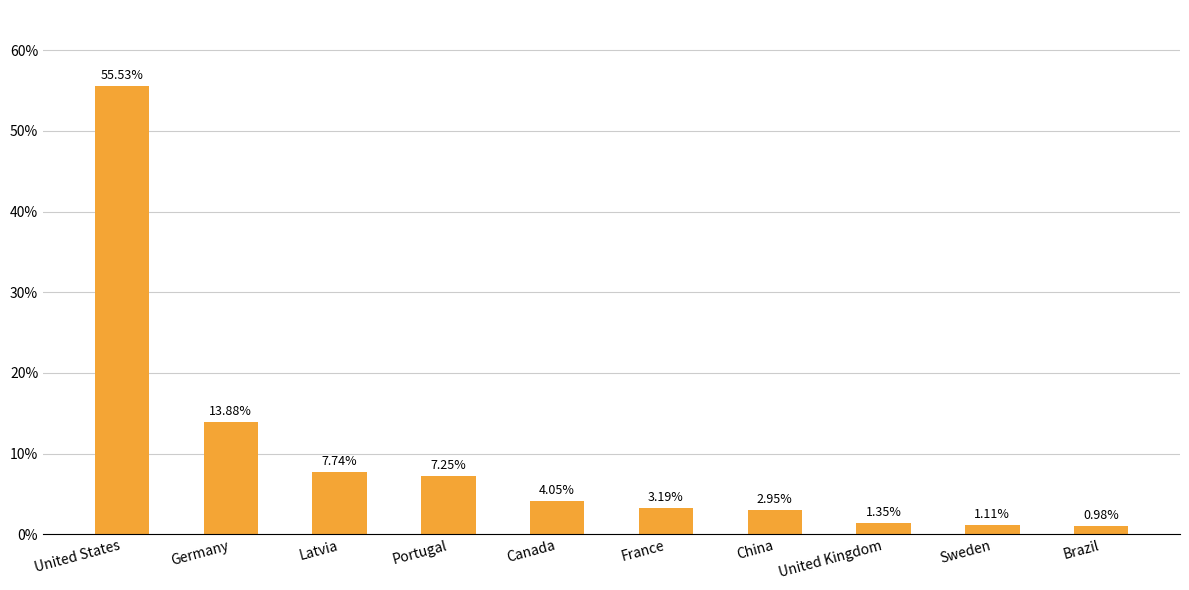

How many bars are there in total?

10